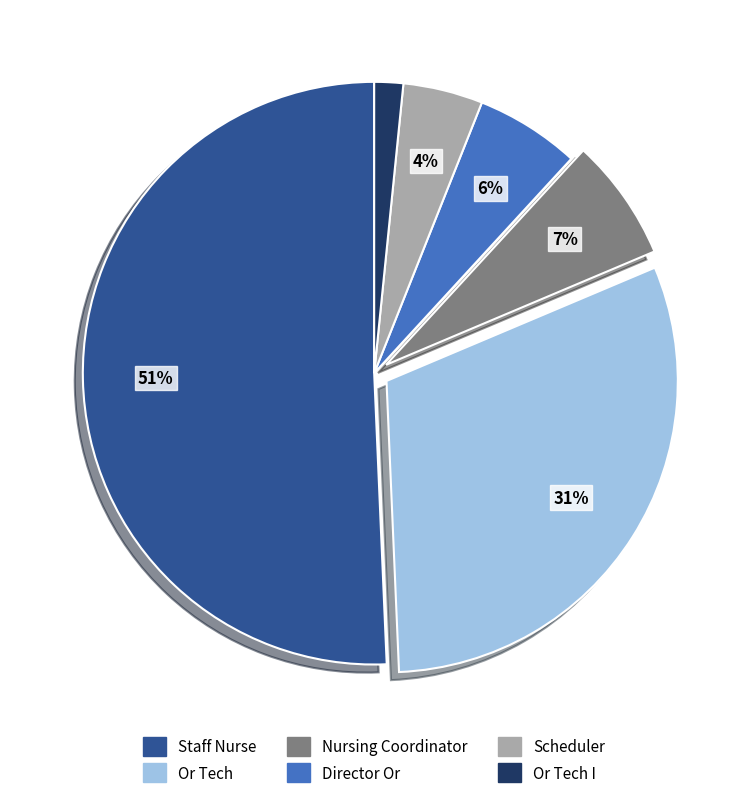

Do Or Tech I and Staff Nurse together represent more than half of the pie?

Yes